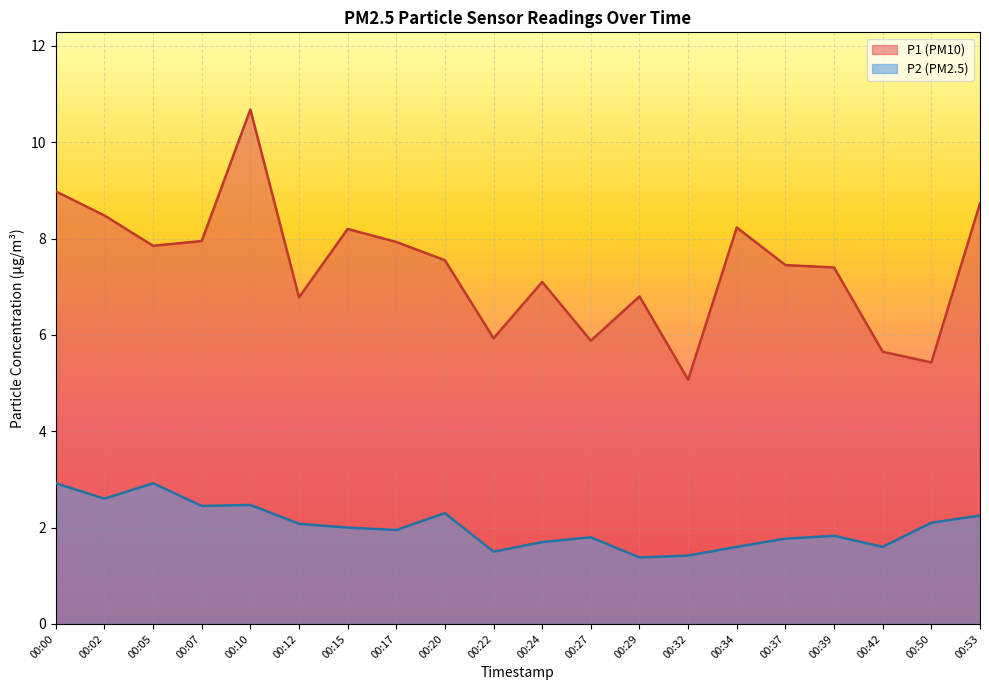

What is the greatest value displayed?

10.7